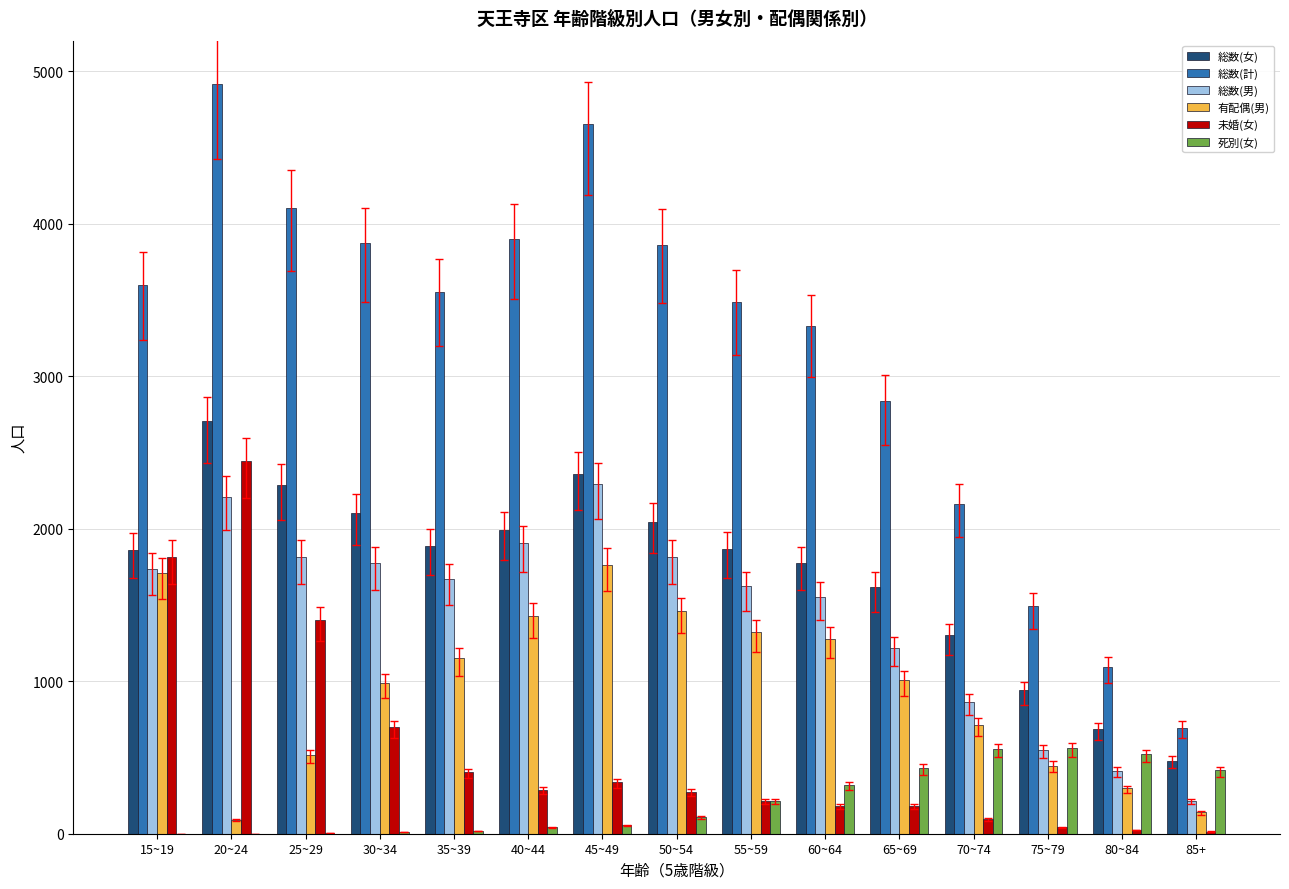

Is the value of 有配偶(男) at 35~39 greater than the value of 総数(男) at 75~79?

Yes